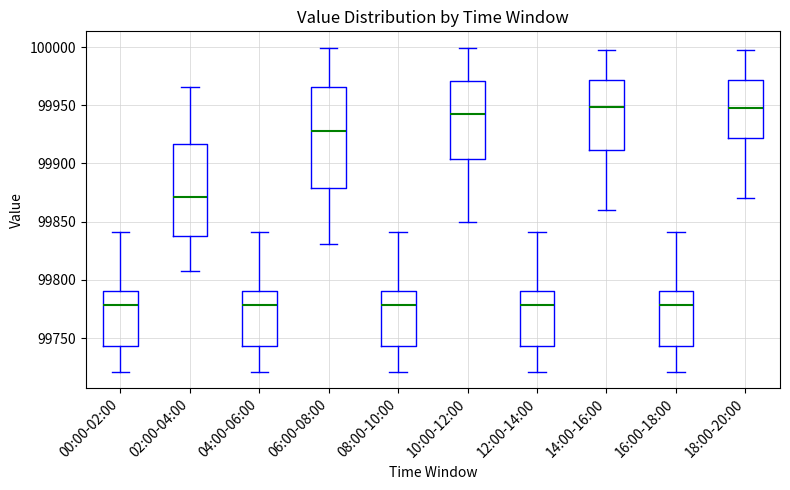

Where does the lower whisker of the box for 08:00-10:00 end on the y-axis? The values are not printed on the chart, so give them approximately, as read against the axis.

99720